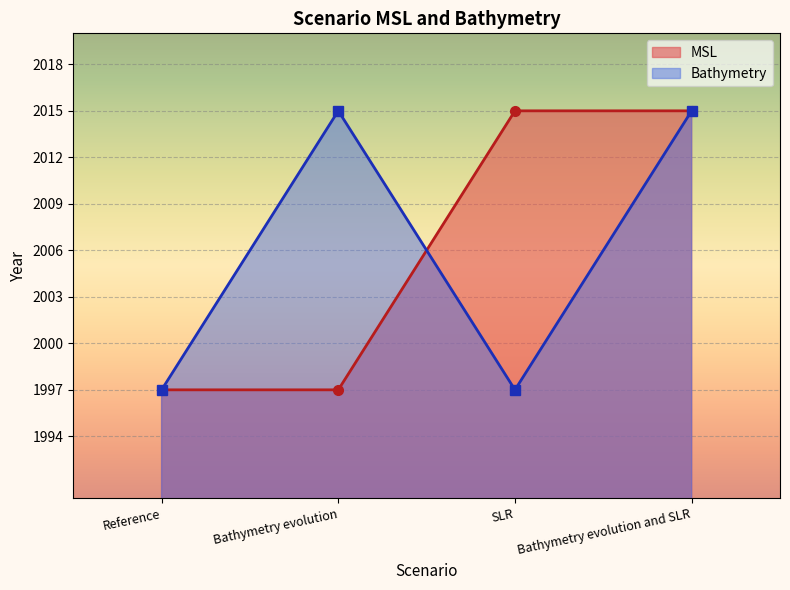

Which category has the lowest value across all series?

Reference